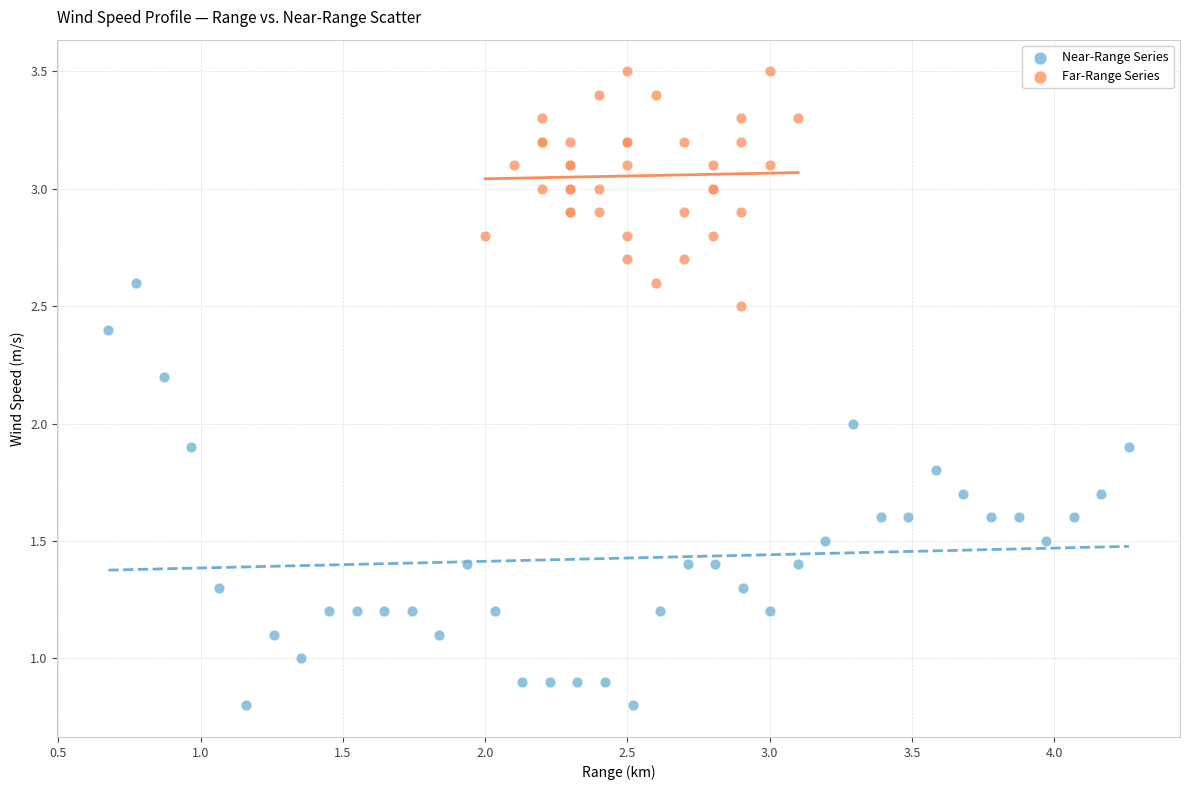

Which series contains the highest Y value?

Far-Range Series